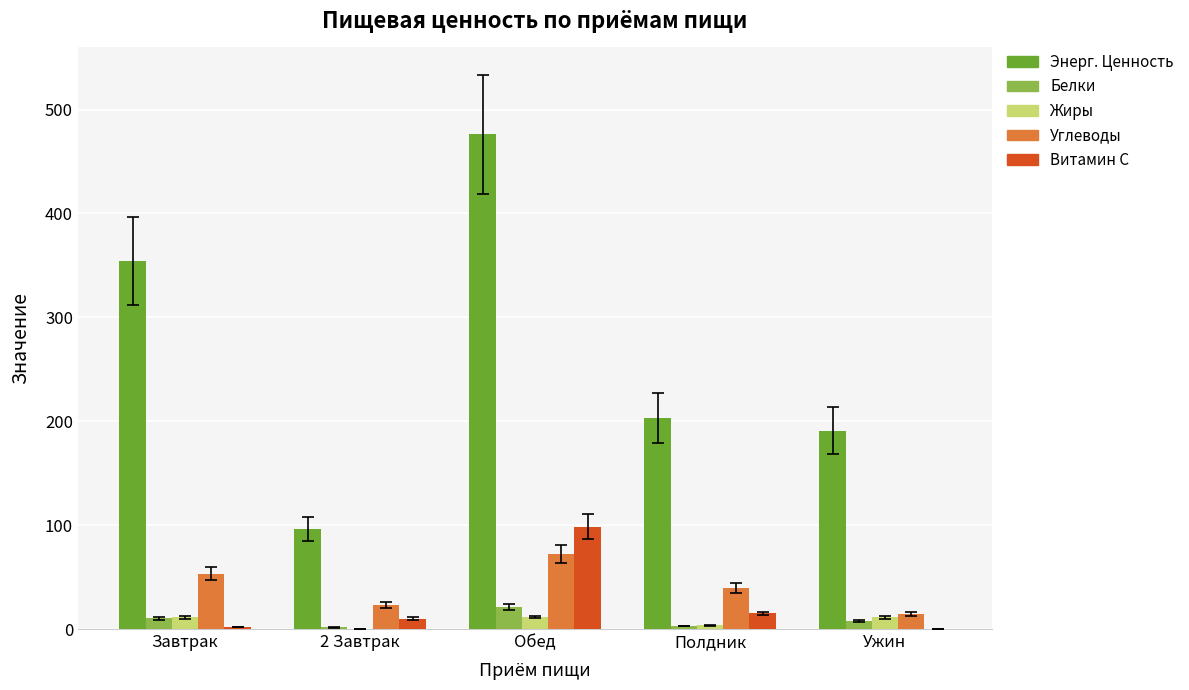

How many groups of bars are there?

5